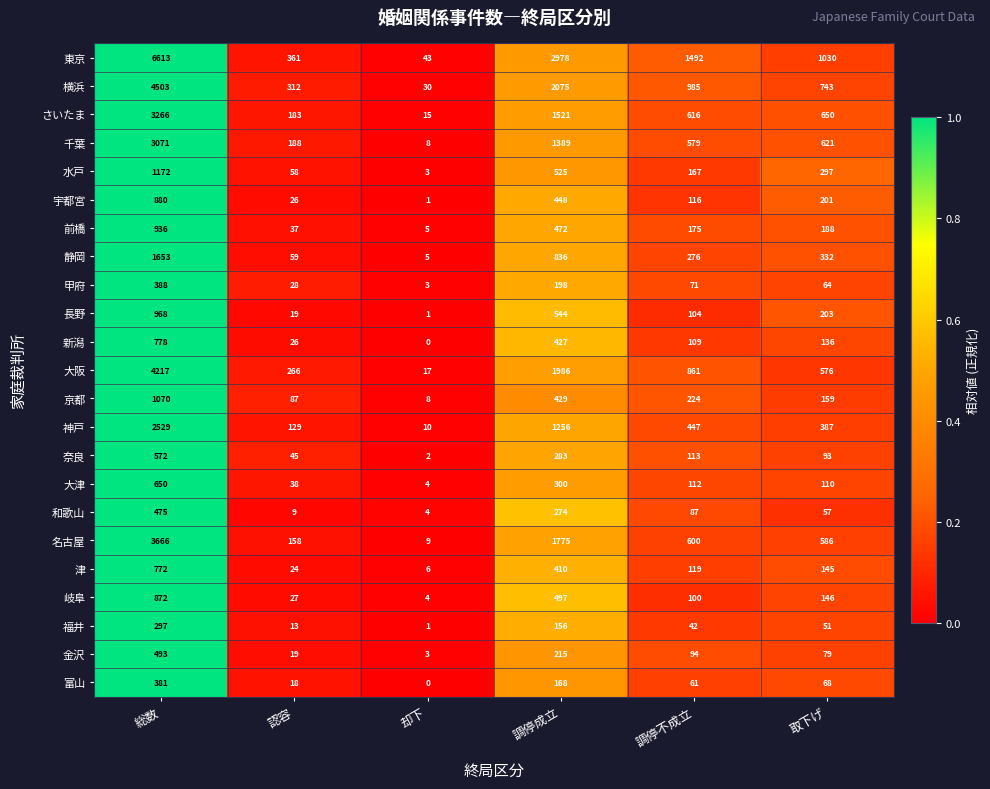

How many data points does each series have?

6